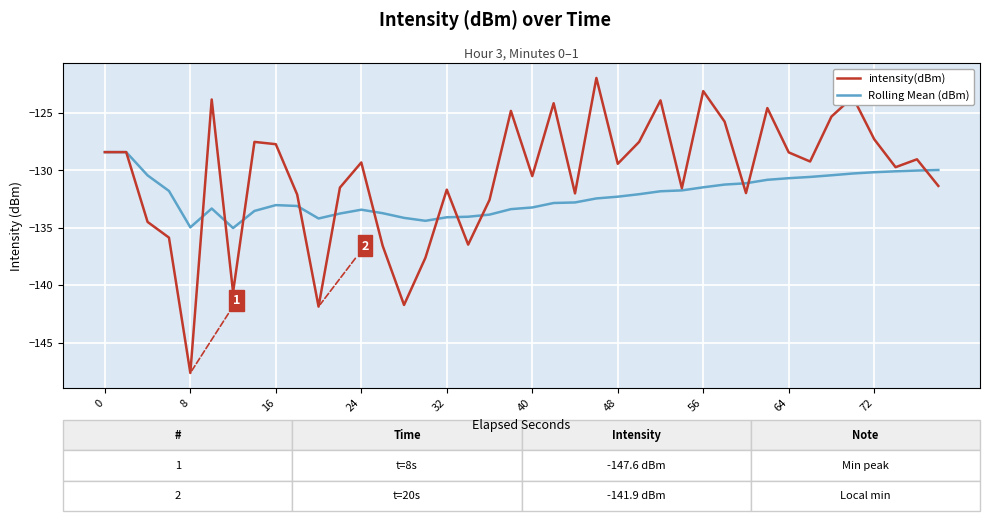

What is the smallest value displayed?

-147.6